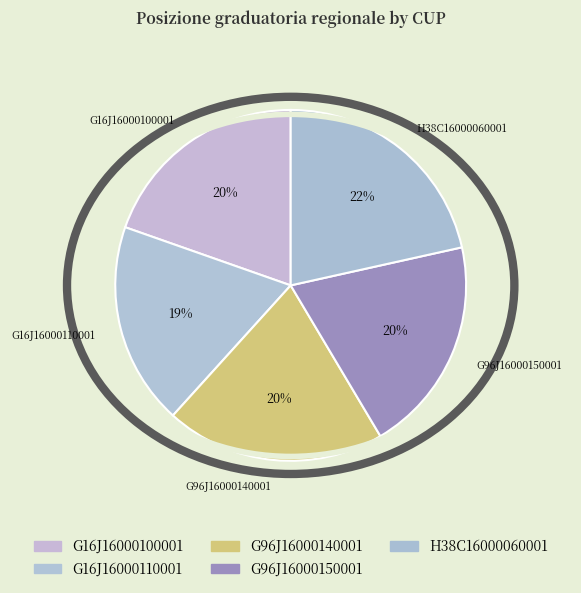

What percentage is the G96J16000150001 slice, to the nearest percent?

20%